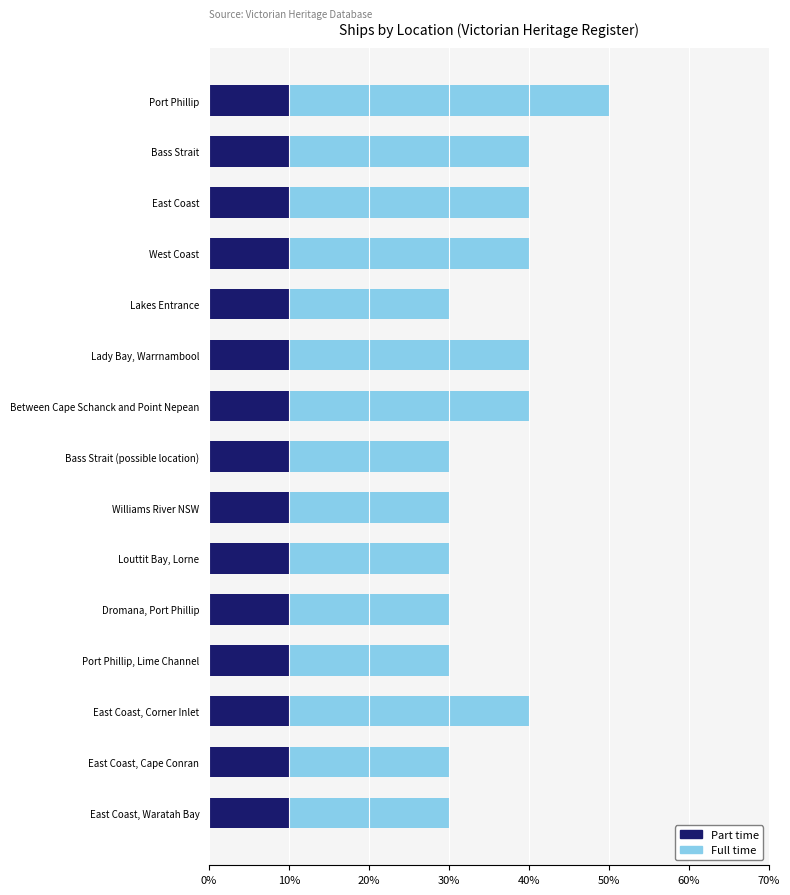

What are all the series names shown in the legend?

Part time, Full time